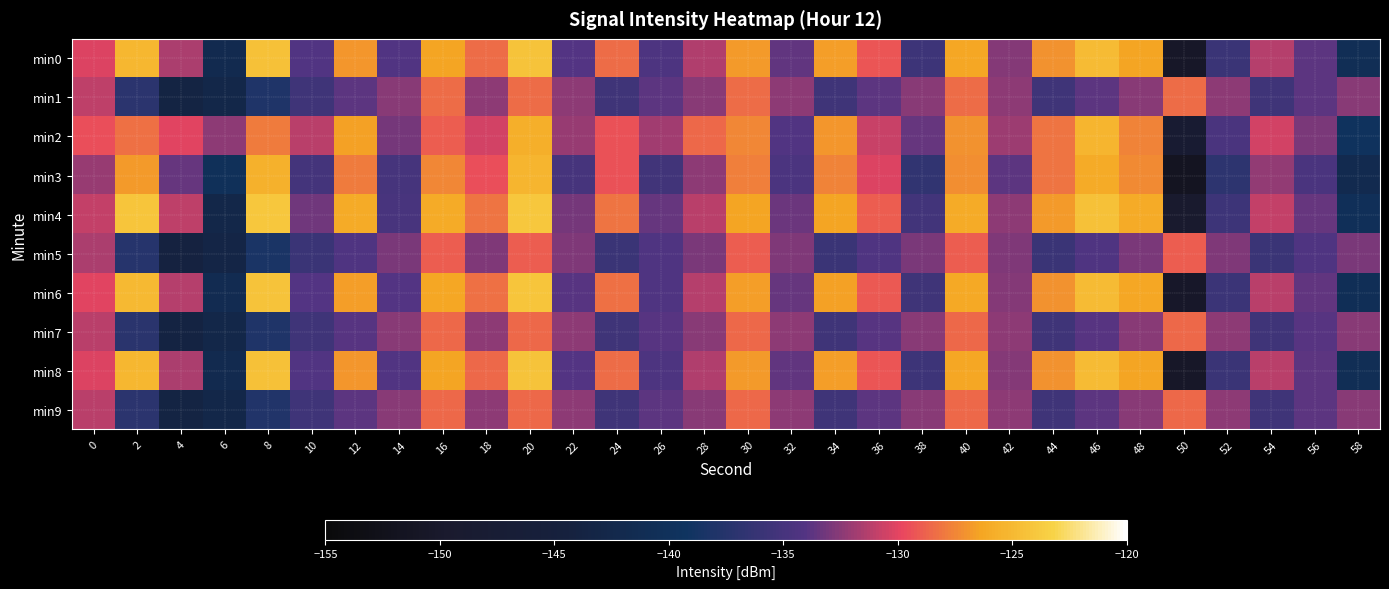

Count the number of categories in the chart.

30